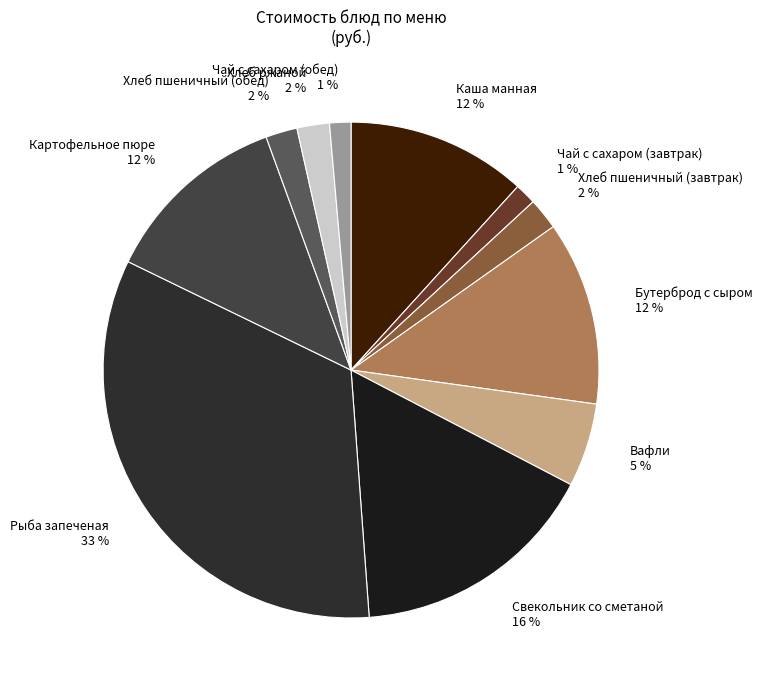

True or false: Картофельное пюре accounts for 12% of the total.

True